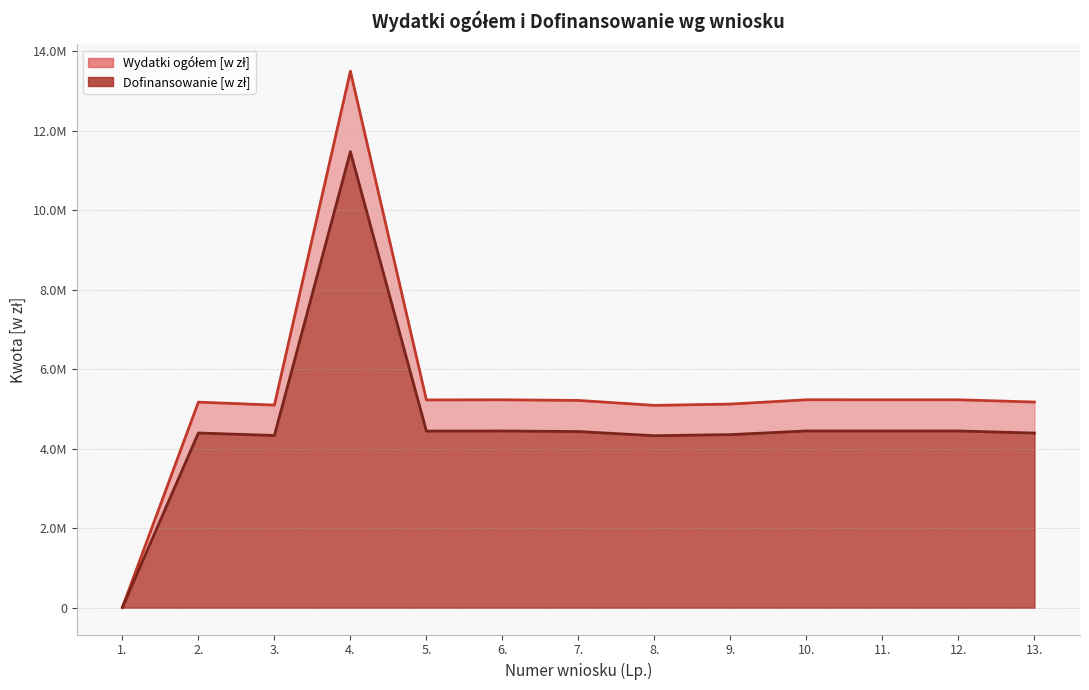

What are all the series names shown in the legend?

Wydatki ogółem [w zł], Dofinansowanie [w zł]